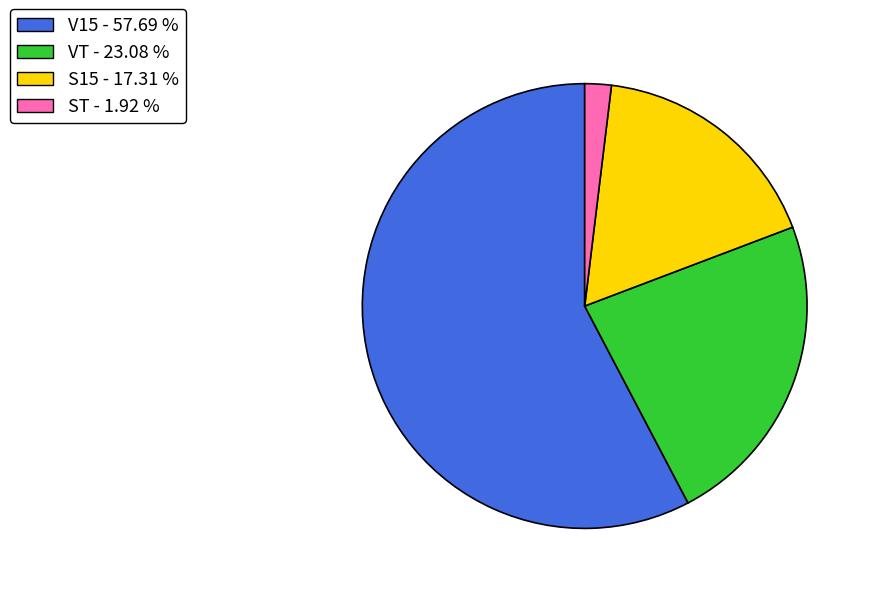

What is the majority slice?

V15